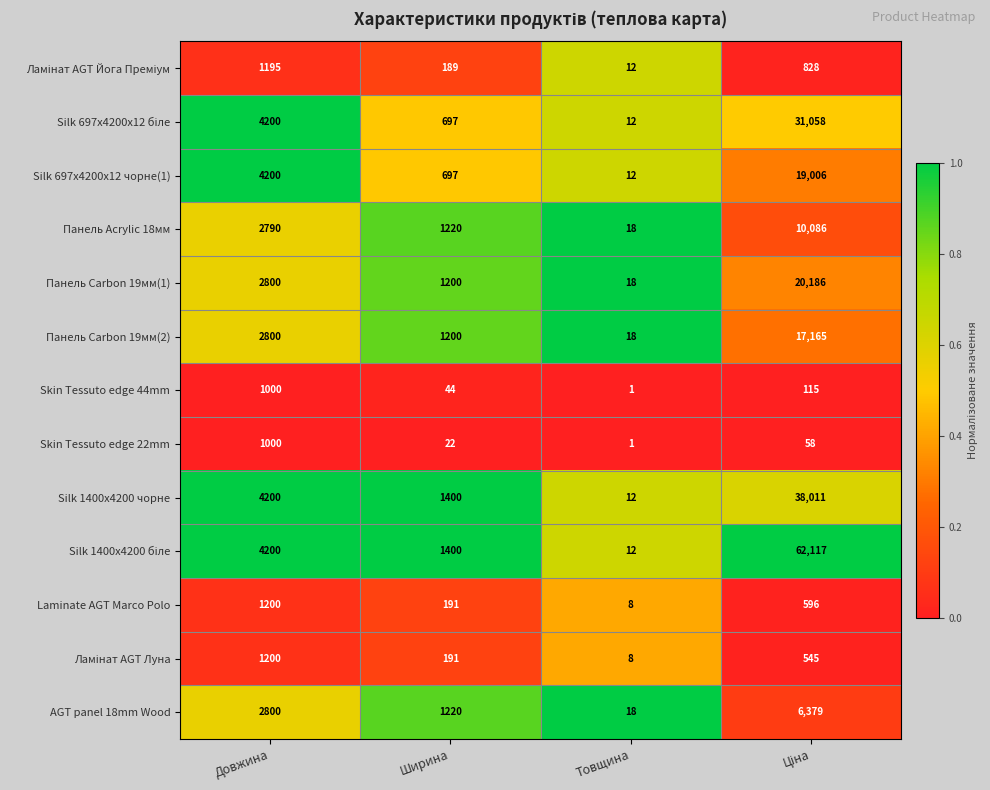

The Skin Tessuto edge 22mm series shows 1000 at Довжина. True or false?

True